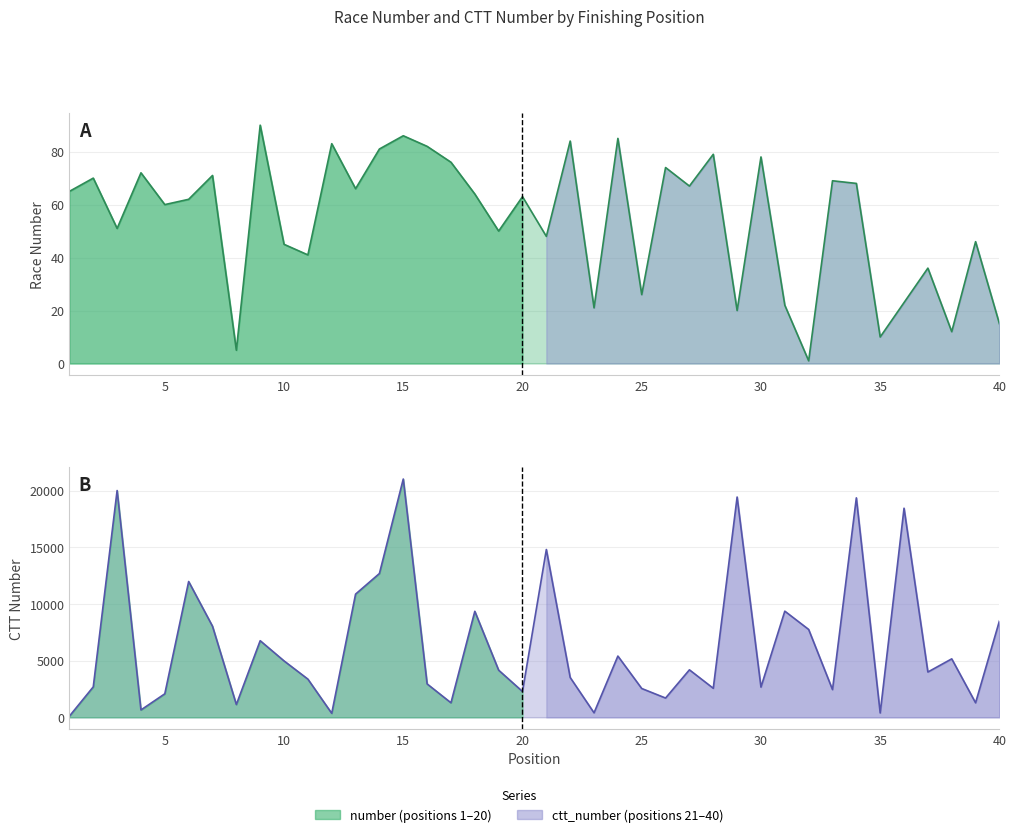

True or false: number has more than 2 interior local peaks.

True